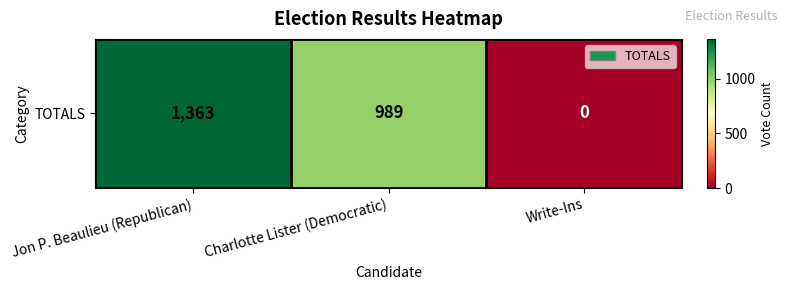

Reading right to left, list all the values displayed in this chart.

Write-Ins=0	Charlotte Lister (Democratic)=989	Jon P. Beaulieu (Republican)=1363